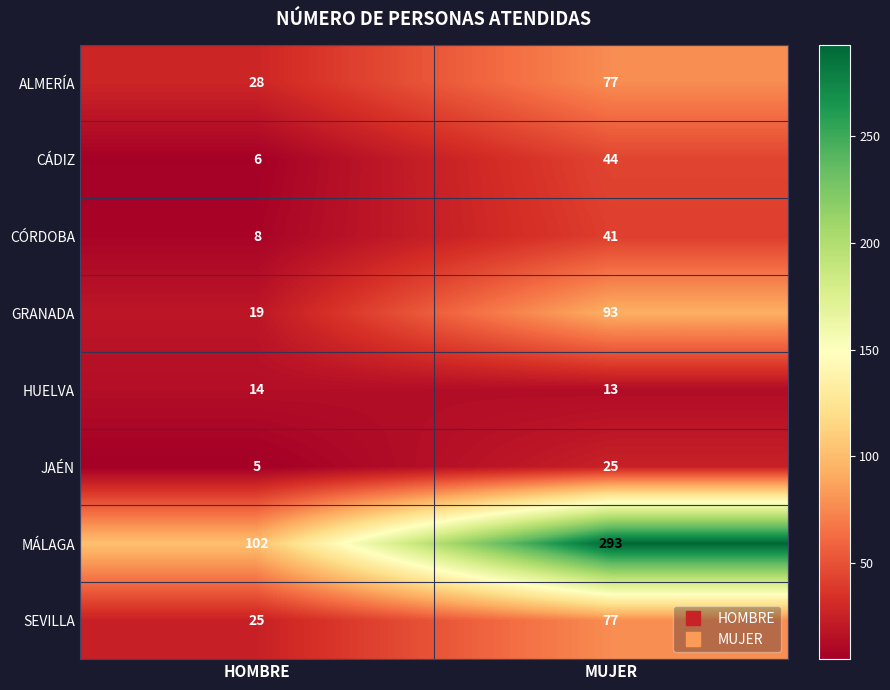

Which category has the lowest value in the GRANADA series?

HOMBRE